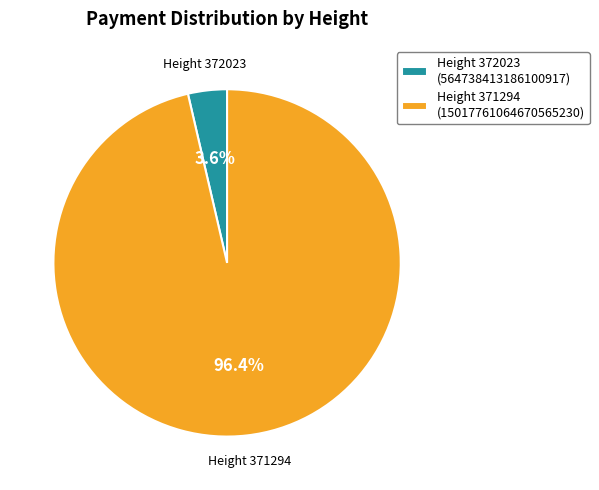

How much of the chart is everything except Height 371294 (15017761064670565230)?

3.6%